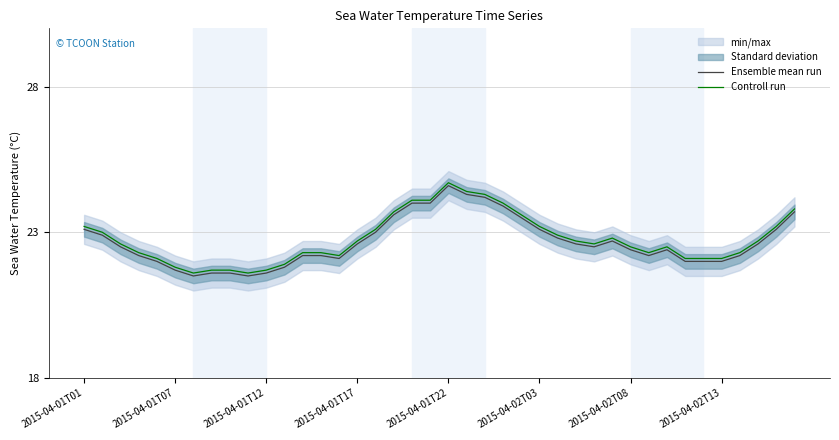

Is it true that Ensemble mean run equals 36.2 at 2015-04-01T07?

False